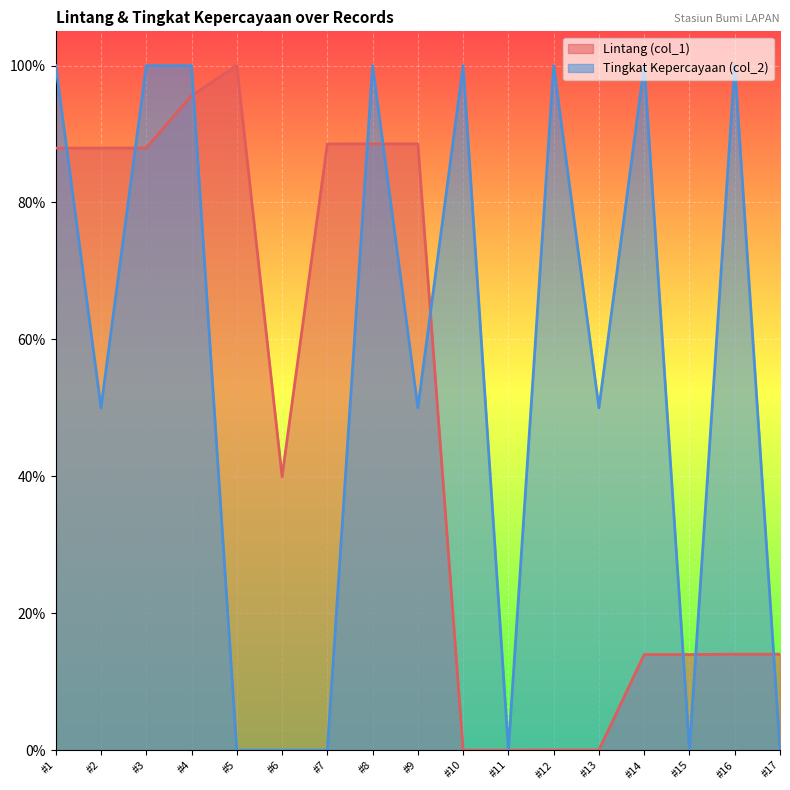

Is it true that Tingkat Kepercayaan (col_2) equals 1.0 at #10?

True